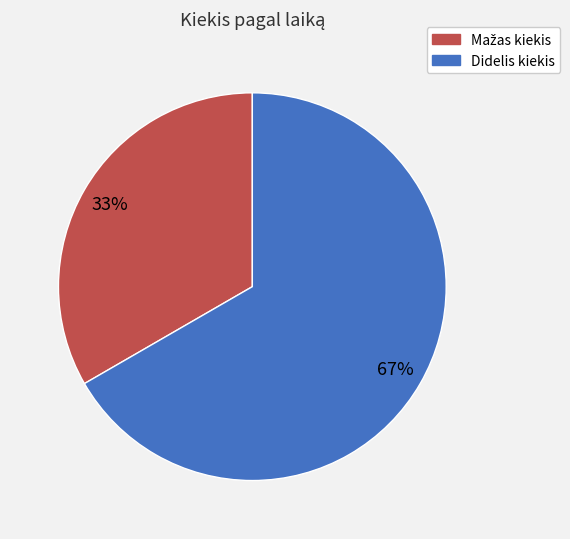

What is the majority slice?

Didelis kiekis